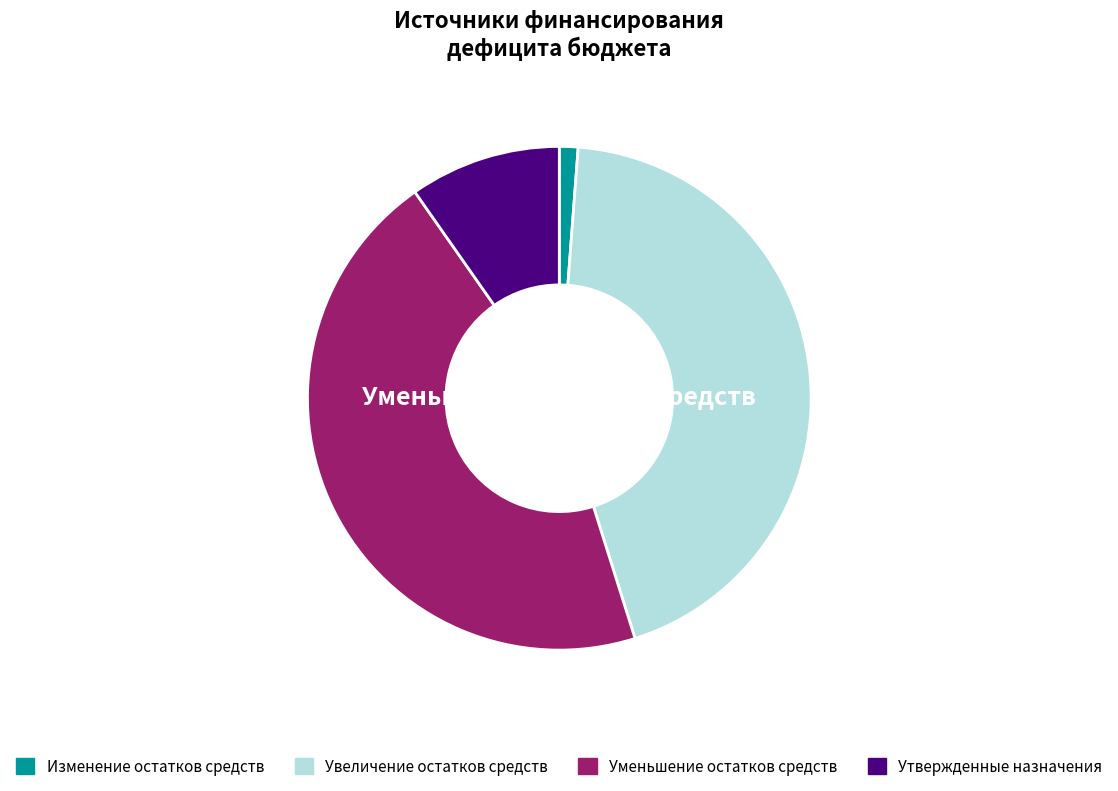

Is it true that Увеличение остатков средств is 44% of the pie?

True